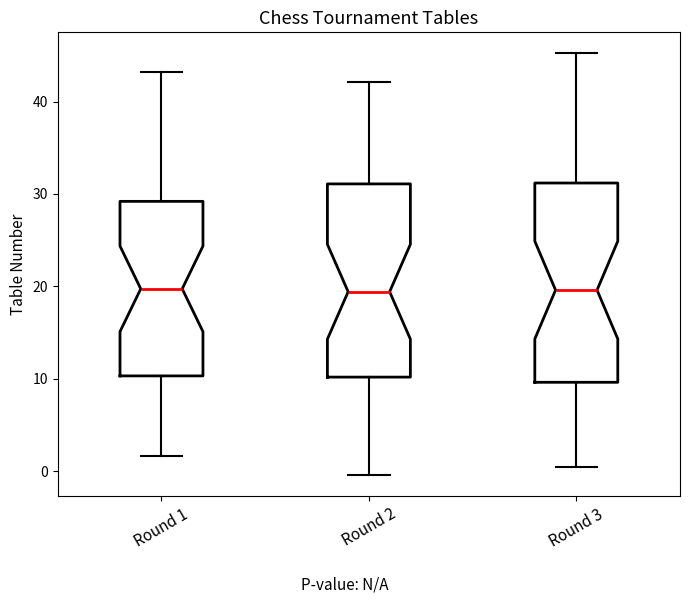

Reading left to right, read every box against the y-axis: the position of its median line, the range the box covers, and the ends of its whiskers. The values are not printed on the chart, so give them approximately, as read against the axis.

Round 1: median 20, box 10 to 29, whiskers 2 to 43
Round 2: median 19, box 10 to 31, whiskers 0 to 42
Round 3: median 20, box 10 to 31, whiskers 0 to 45